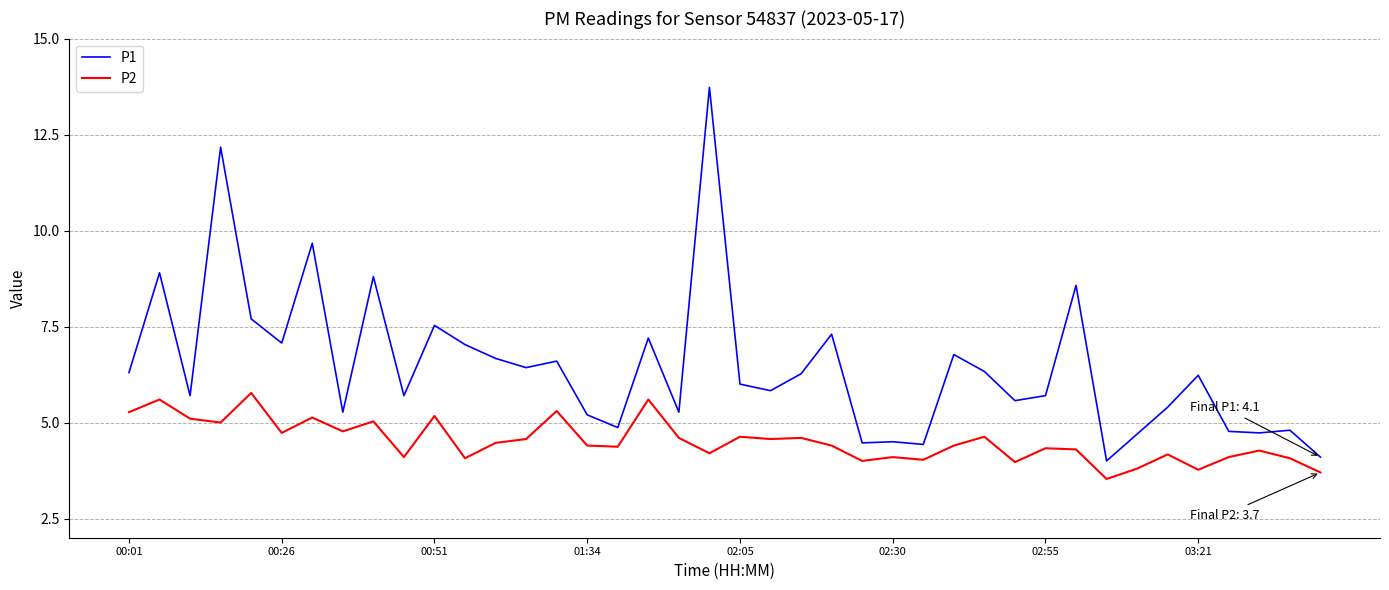

List the series in order of their overall mean, highest first.

P1, P2